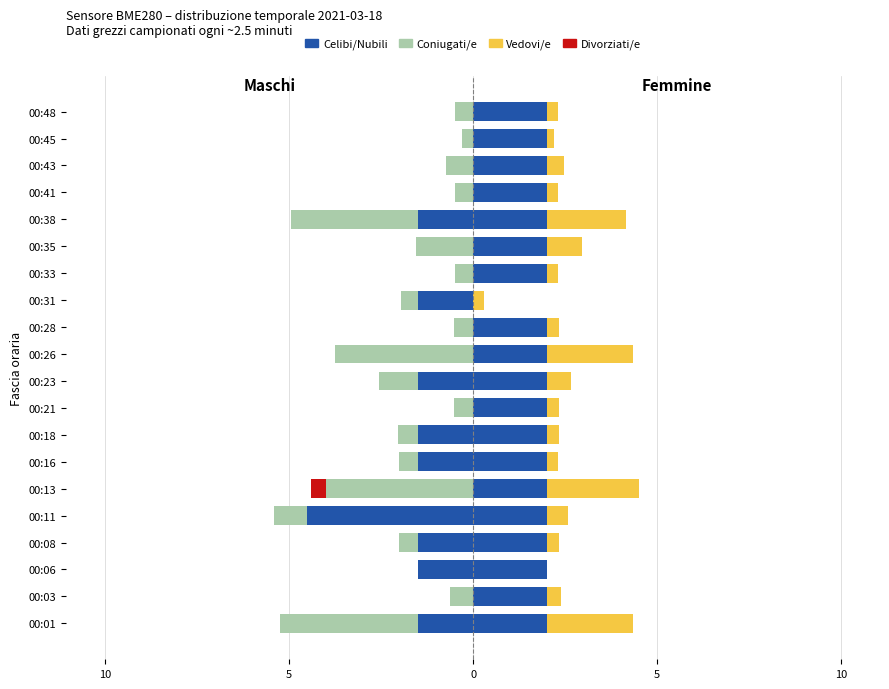

What is the sum of all Vedovi/e values?

15.4